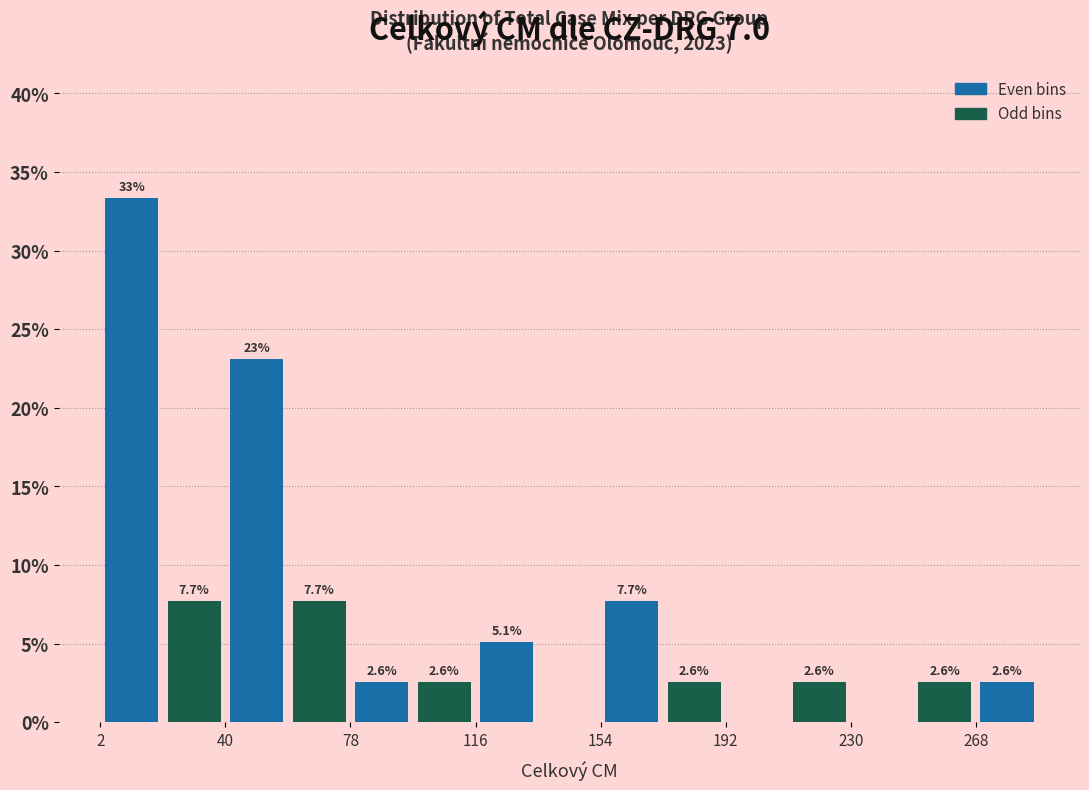

Around what value on the x-axis is the tallest bar? Give the approximate position of its centre, as read against the axis.

10